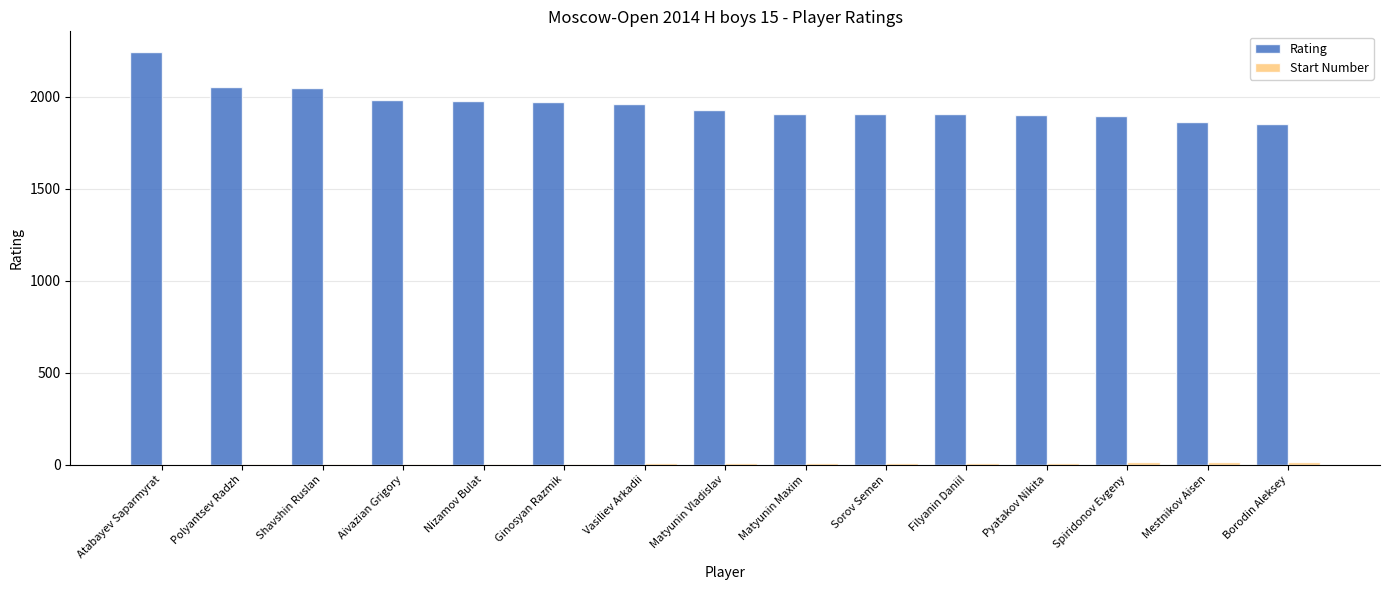

The Rating series shows 1907 at Filyanin Daniil. True or false?

True